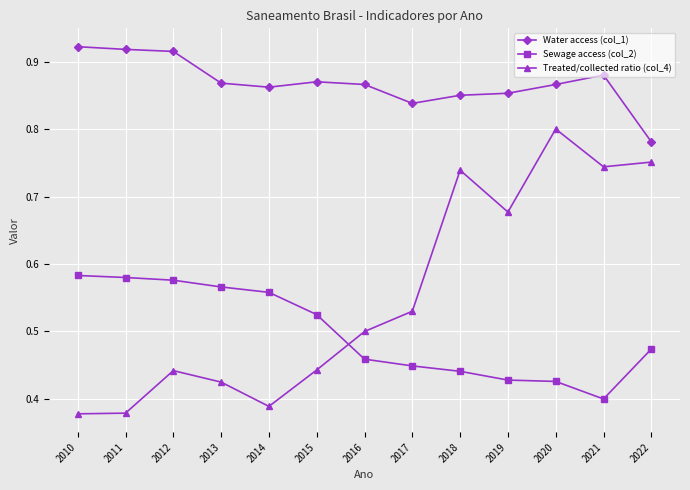

What is the sum of the Water access (col_1) values at 2013 and 2022?

1.6